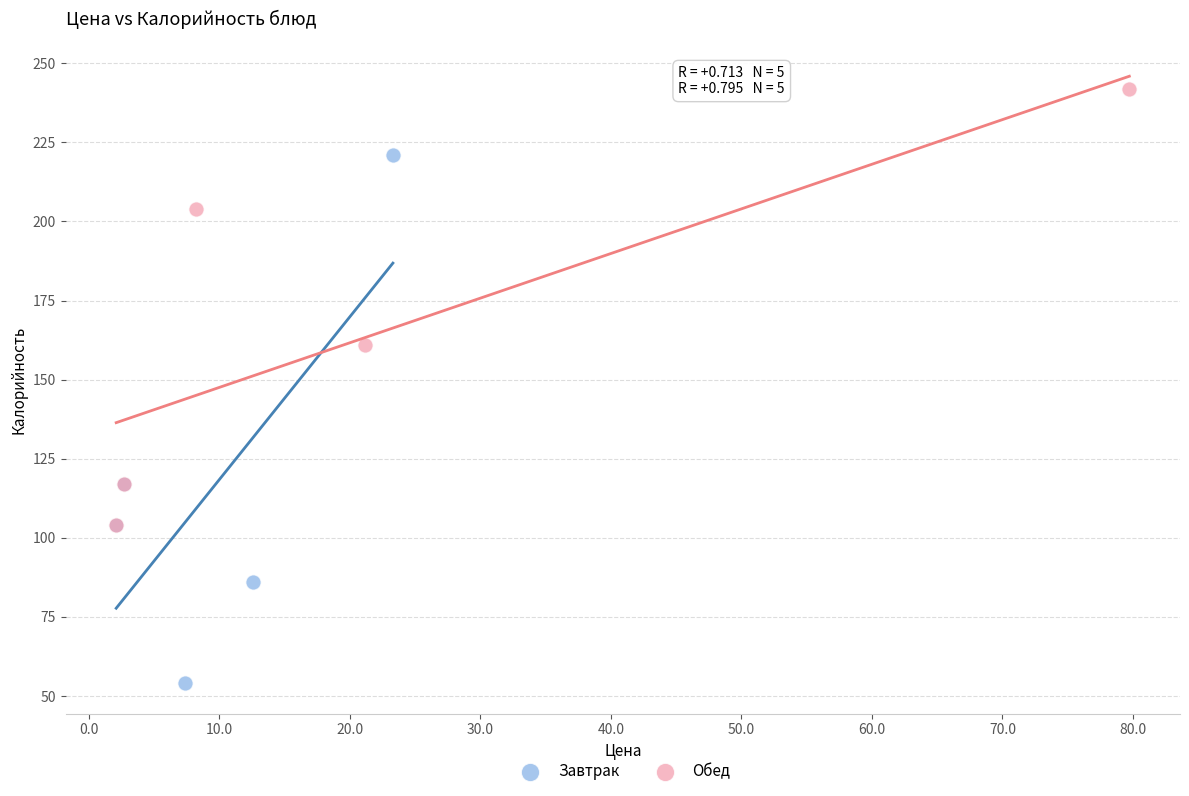

Which series reaches the minimum Y coordinate?

Завтрак